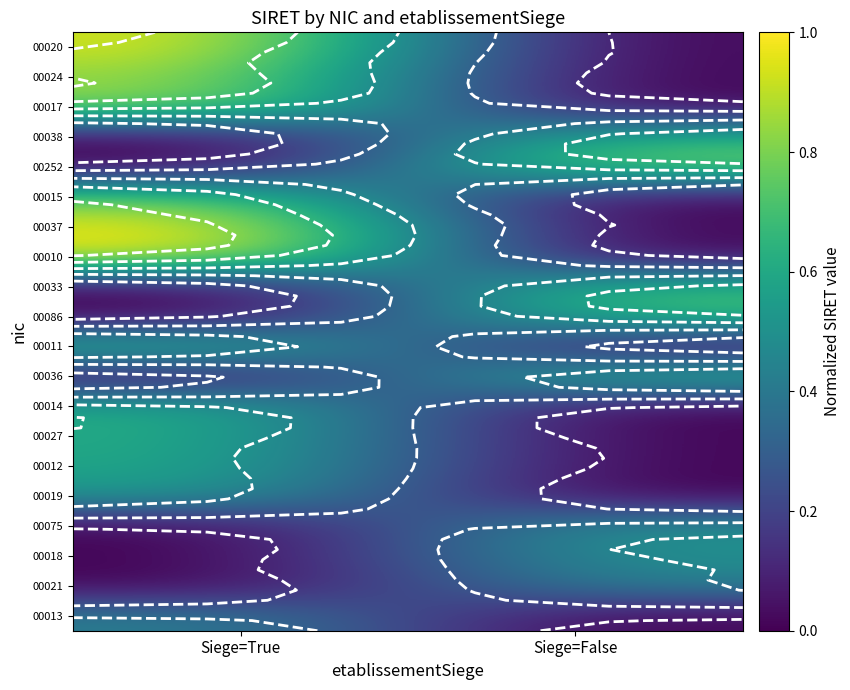

How many categories are shown in the chart?

2